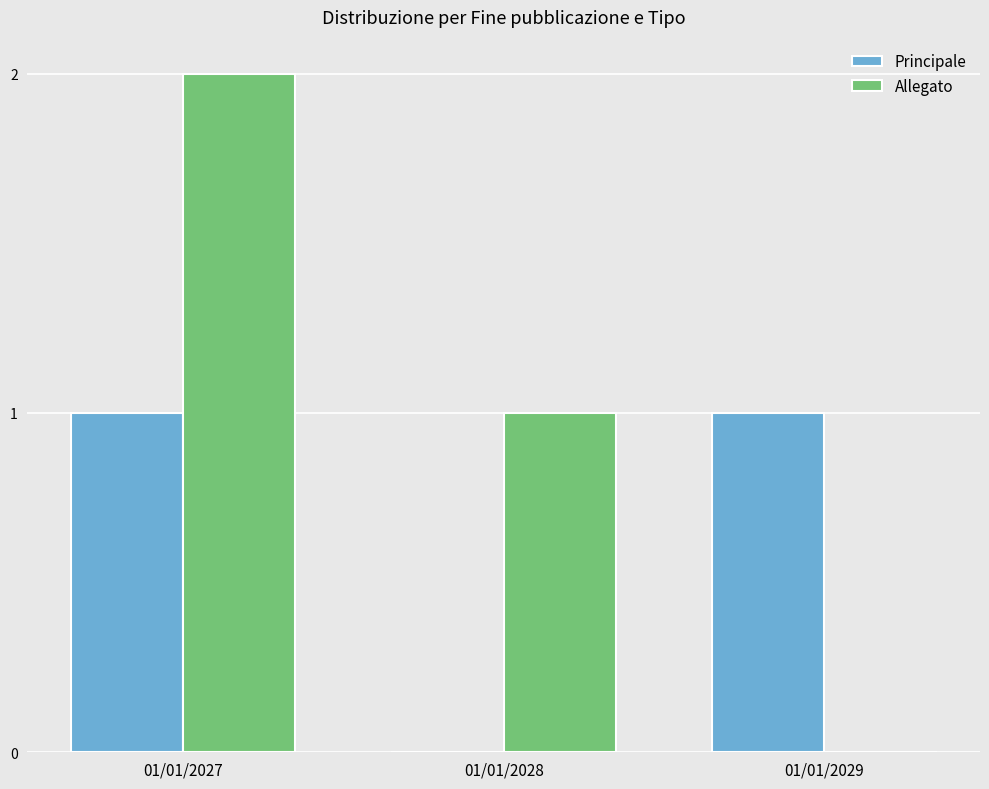

The Principale series shows 2 at 01/01/2029. True or false?

False